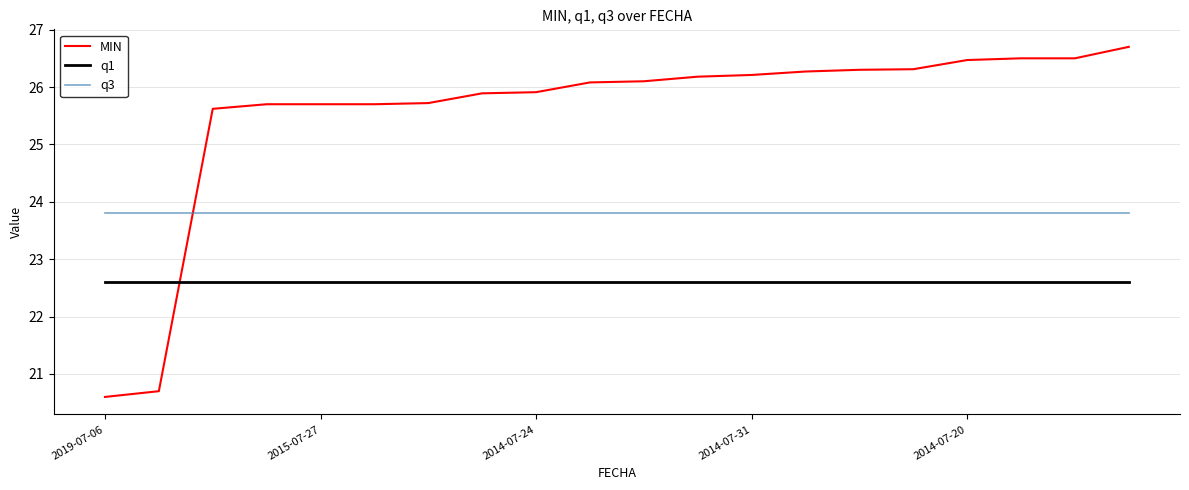

How many intersections are there between q1 and MIN?

1